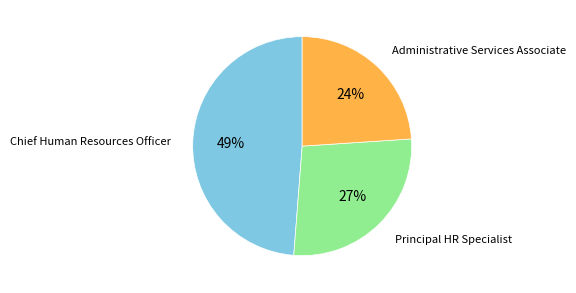

Do Administrative Services Associate and Principal HR Specialist together represent more than half of the pie?

Yes